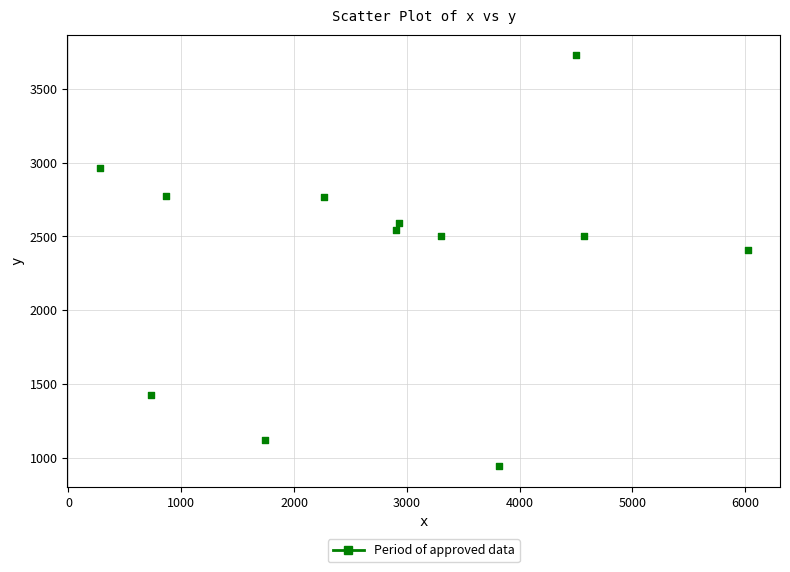

What Y value in the scatter plot is closest to 2334?

2409.9